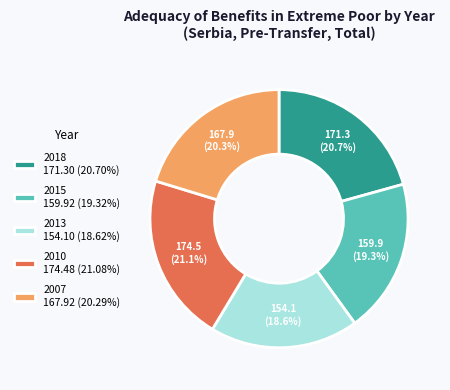

Is there any slice that represents more than half of the pie?

No